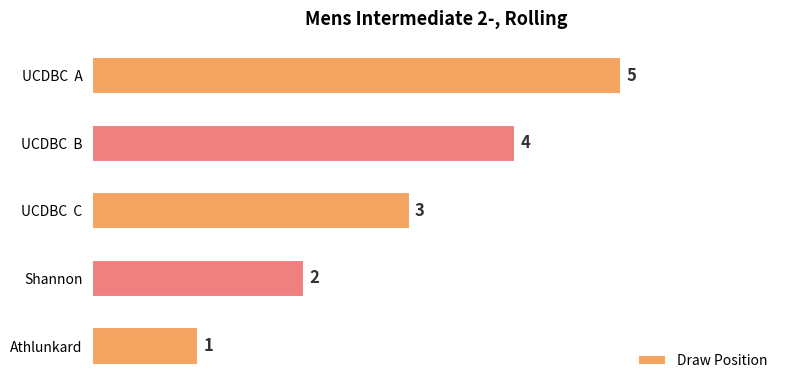

Rank the categories by value from highest to lowest.

UCDBC  A, UCDBC  B, UCDBC  C, Shannon, Athlunkard